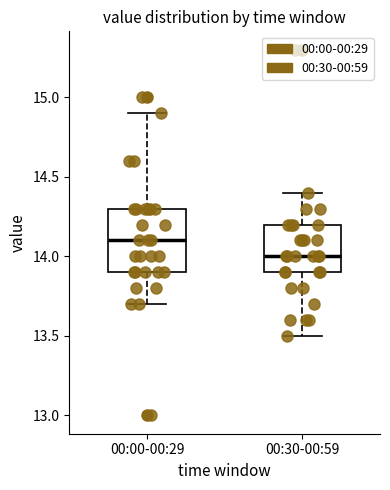

Comparing the boxes themselves (not the whiskers), which one is the tallest?

00:00-00:29